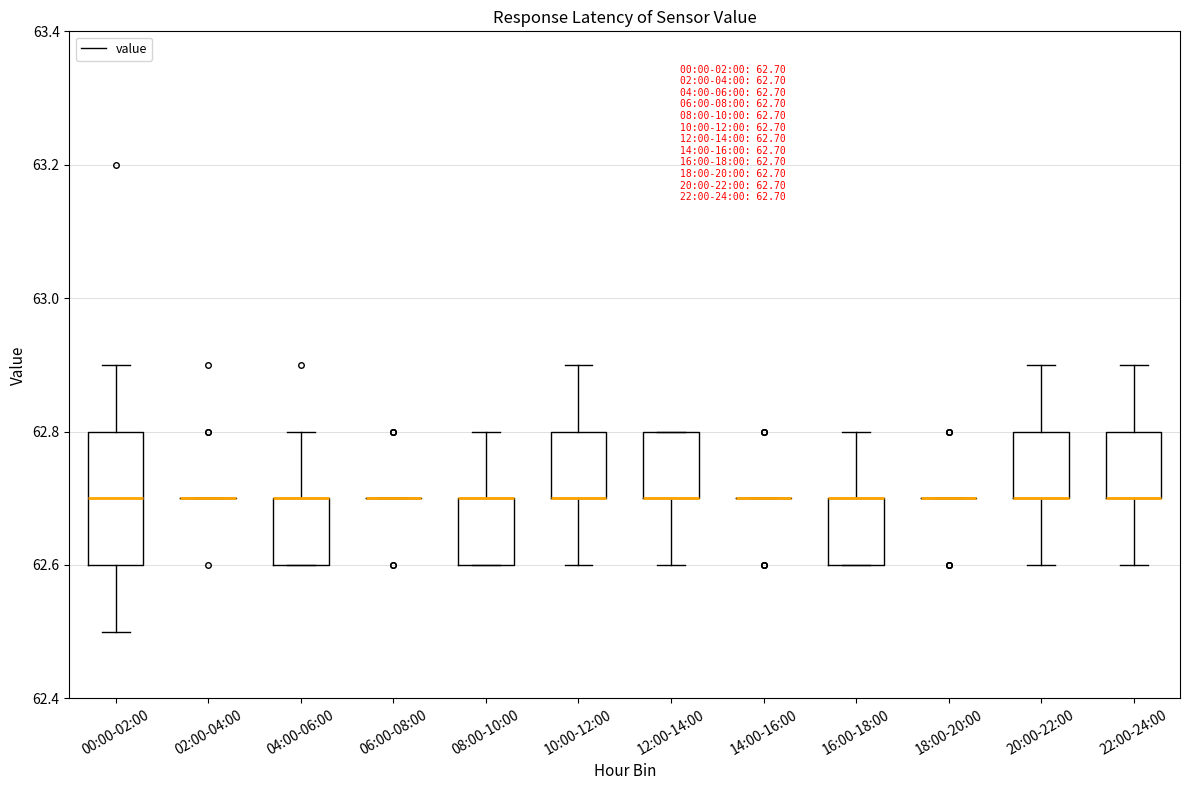

Comparing the boxes themselves (not the whiskers), which one is the tallest?

00:00-02:00